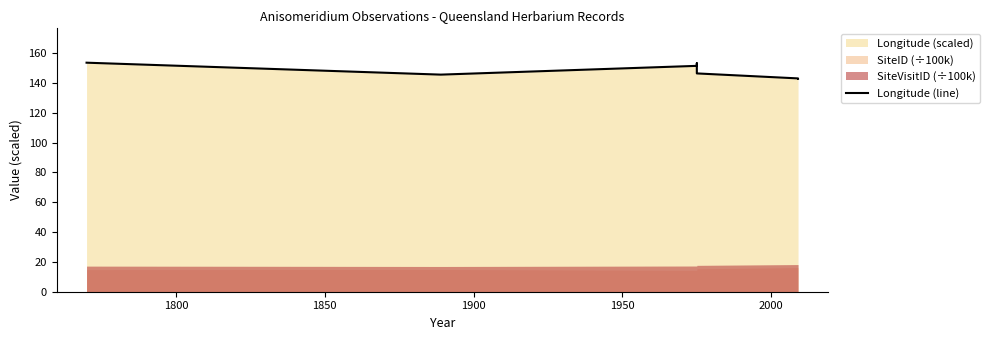

What is the smallest value displayed?

142.7